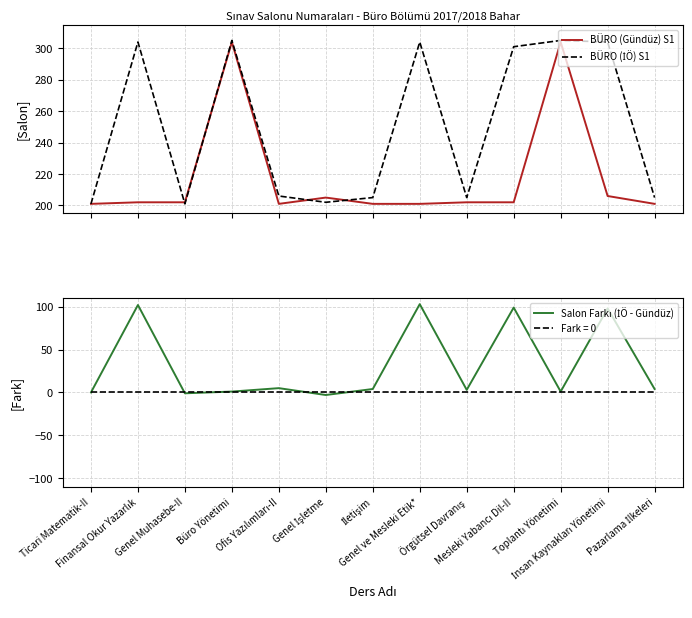

True or false: BÜRO (İÖ) S1 has more than 0 interior local peaks.

True